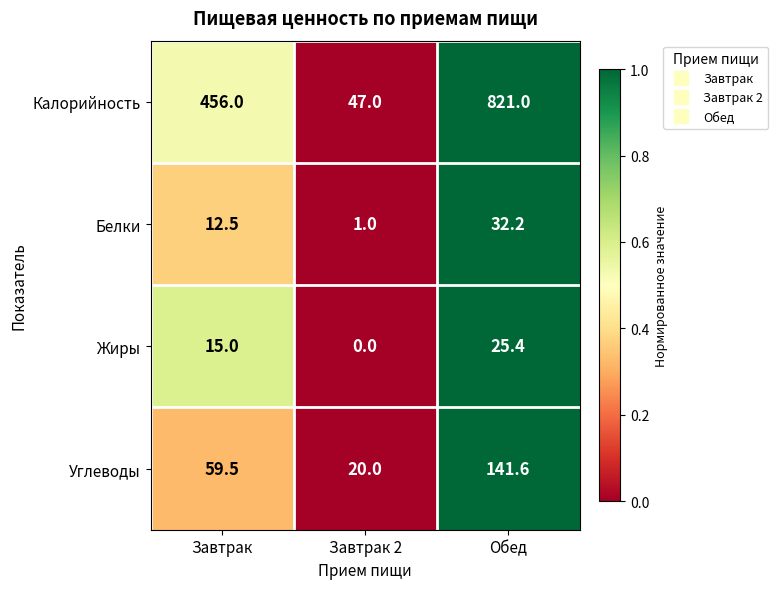

At Обед, list the series in order from largest to smallest.

Калорийность, Углеводы, Белки, Жиры